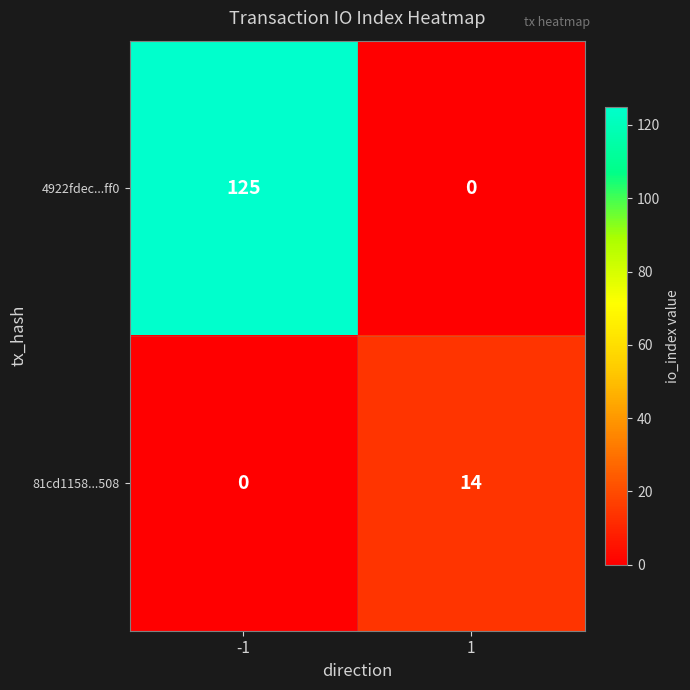

How many data points does each series have?

2